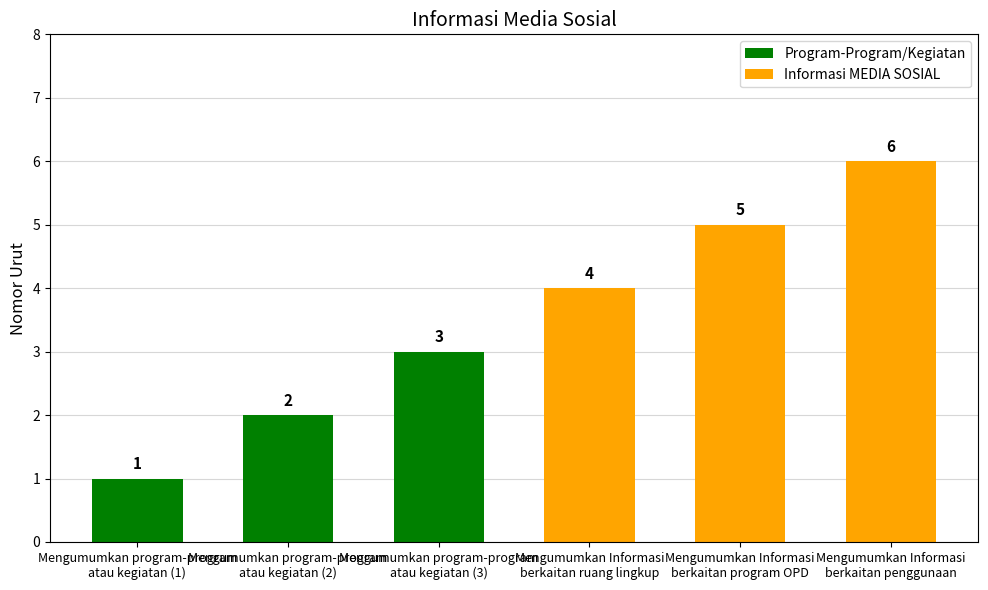

What is the approximate value at Mengumumkan Informasi
berkaitan program OPD?

5